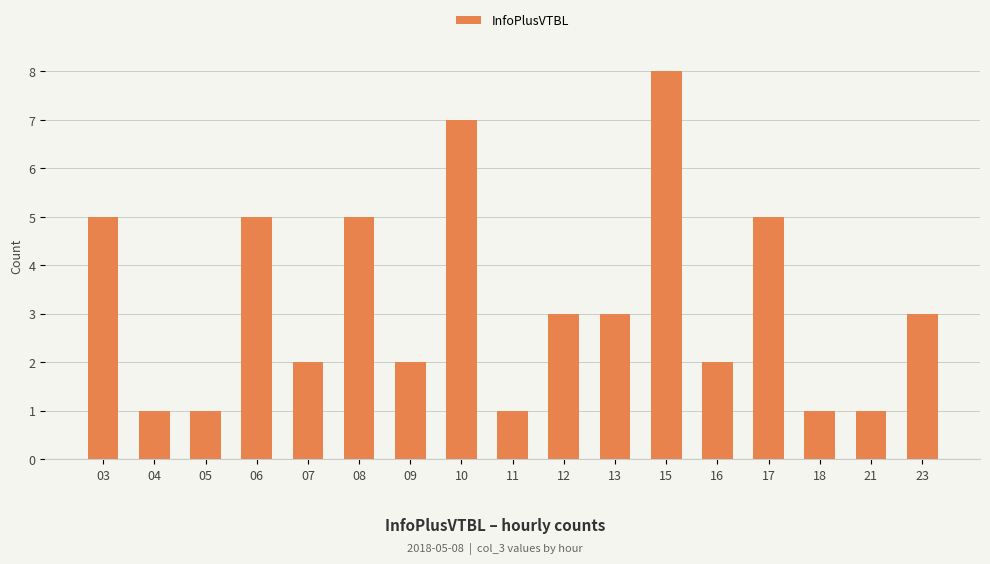

What is the sum of all values?

55